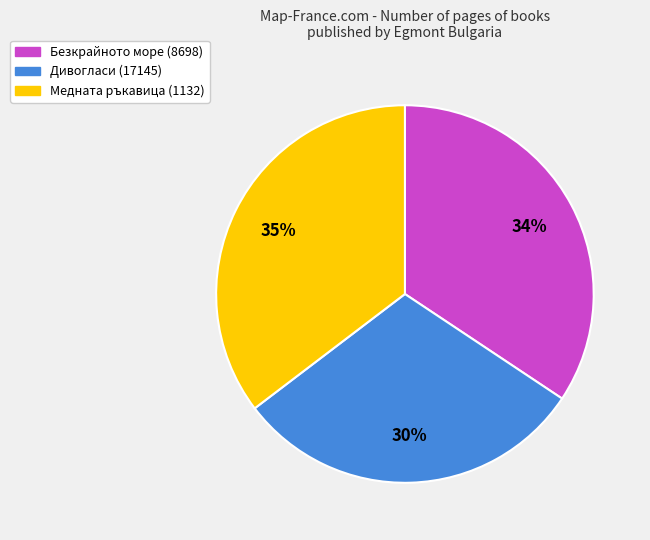

How many segments does this pie chart have?

3